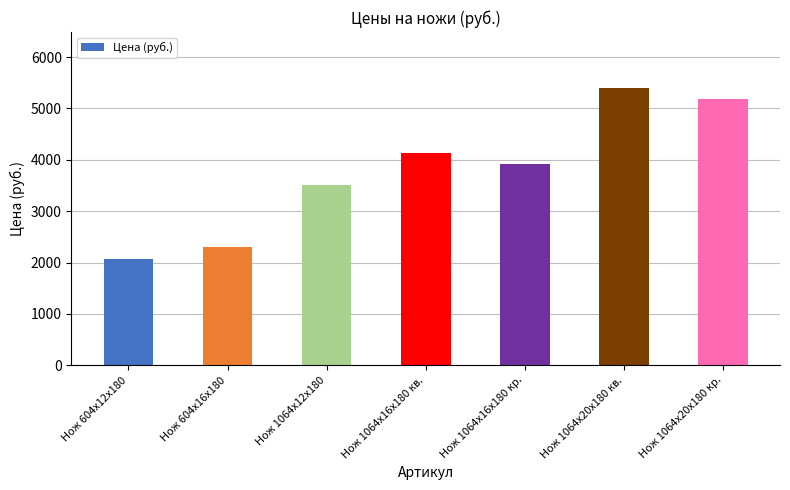

What is the ratio of the value at Нож 1064х20х180 кв. to the value at Нож 604х12х180?

2.6